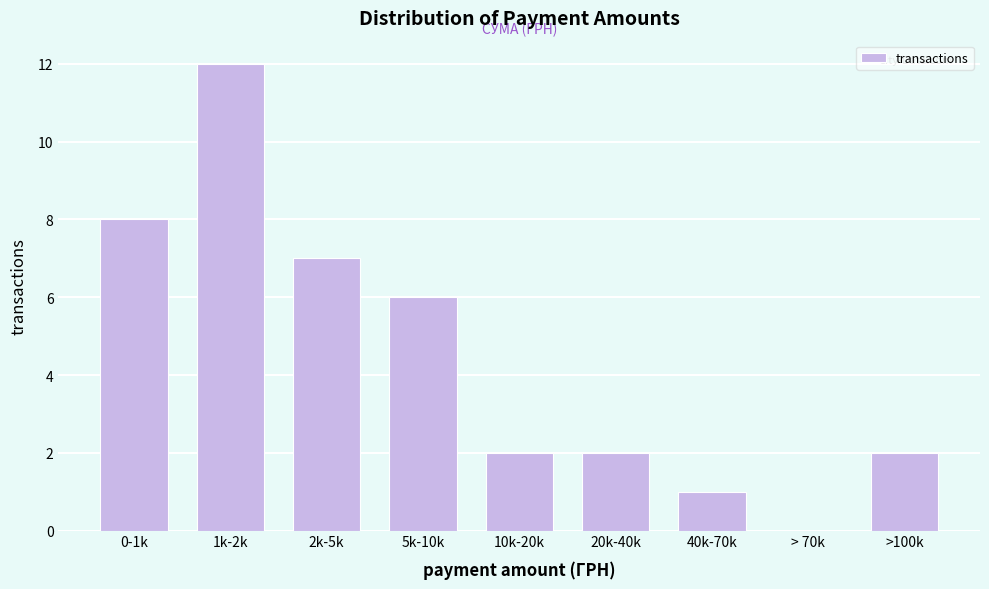

Reading left to right, what are all the values shown in this chart?

0-1k=8	1k-2k=12	2k-5k=7	5k-10k=6	10k-20k=2	20k-40k=2	40k-70k=1	> 70k=0	>100k=2